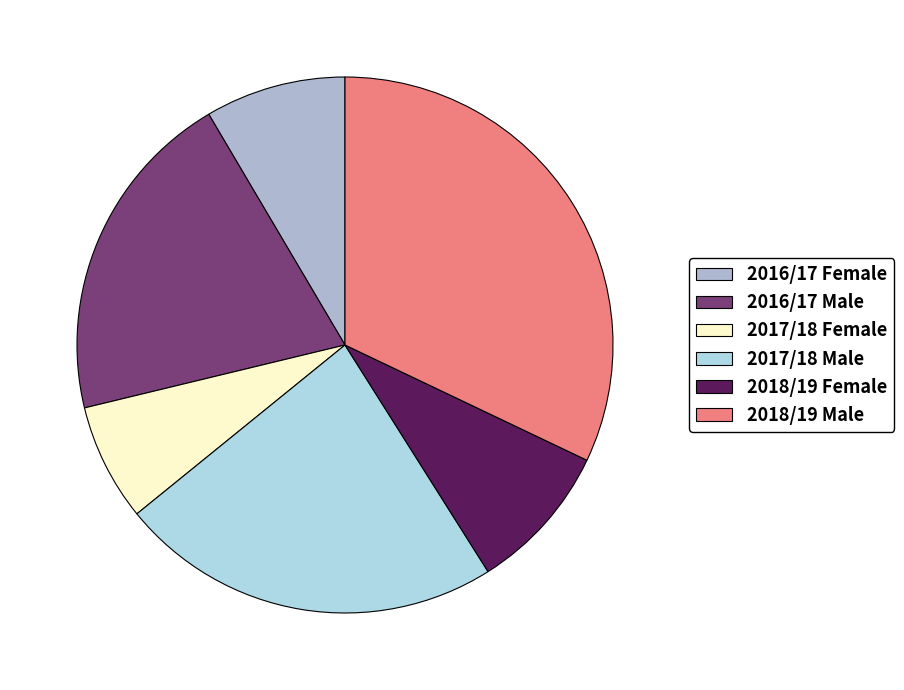

How many slices are in this pie chart?

6